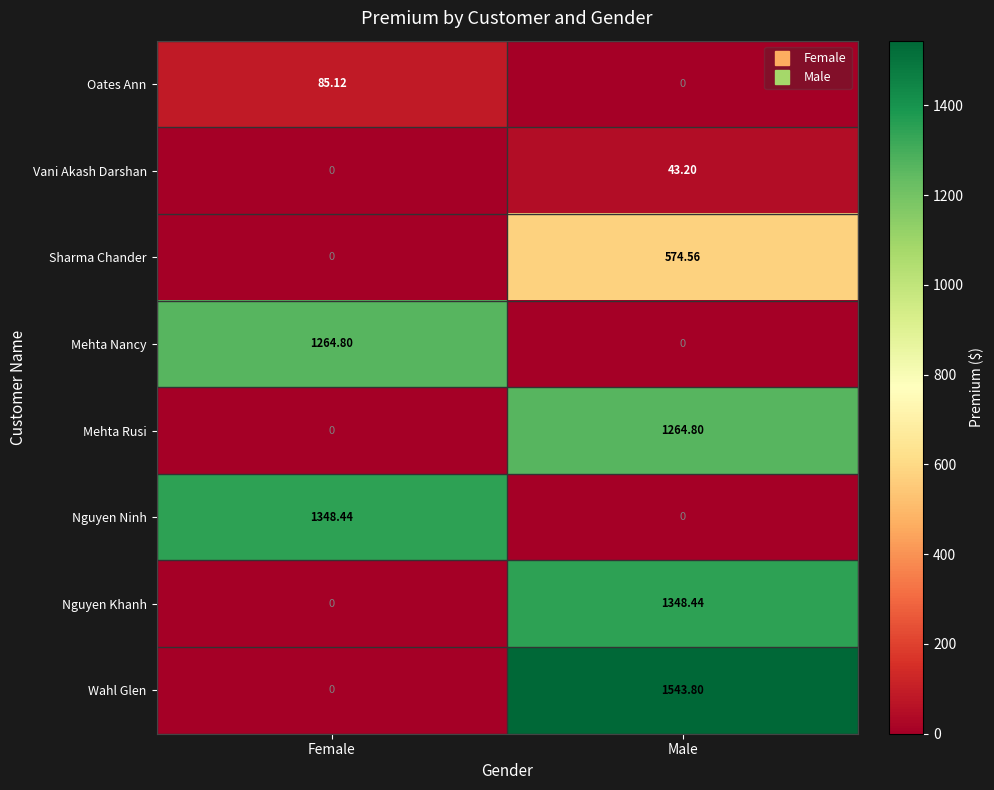

At which category is the sum across all series the highest?

Male